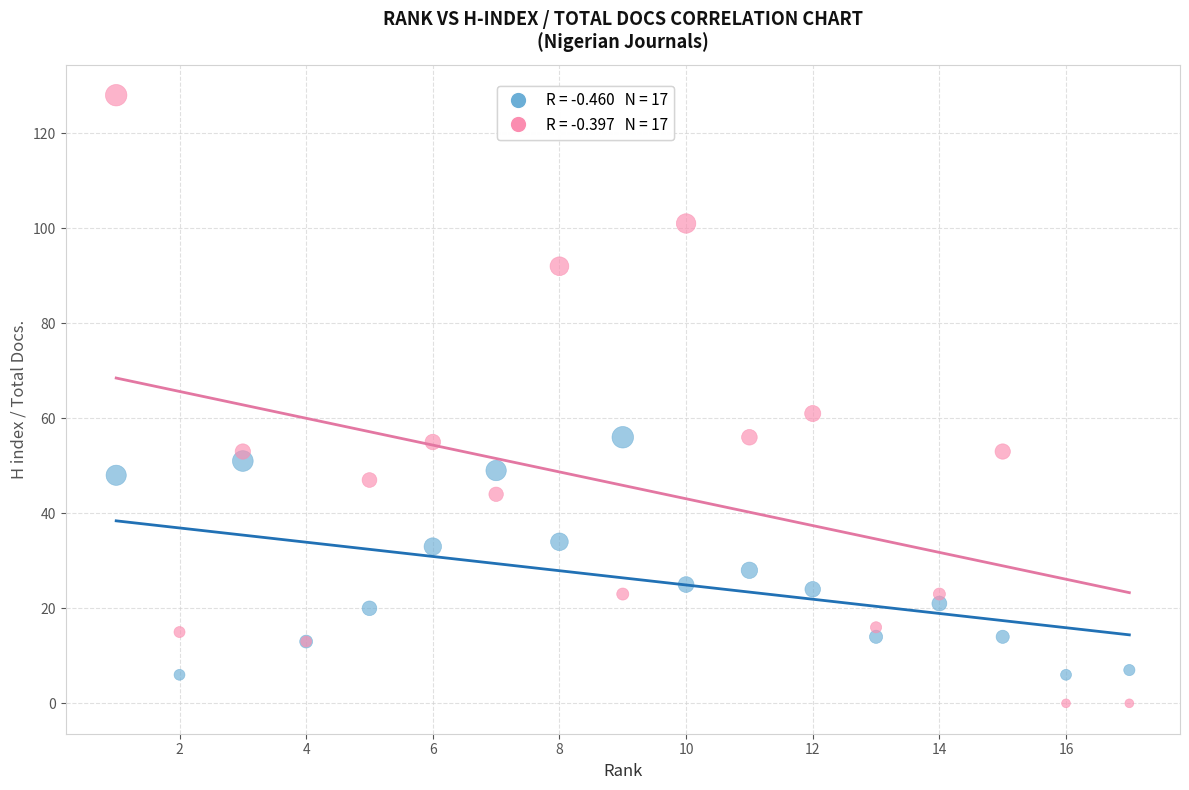

Across all series, what Y value is closest to 64?

61